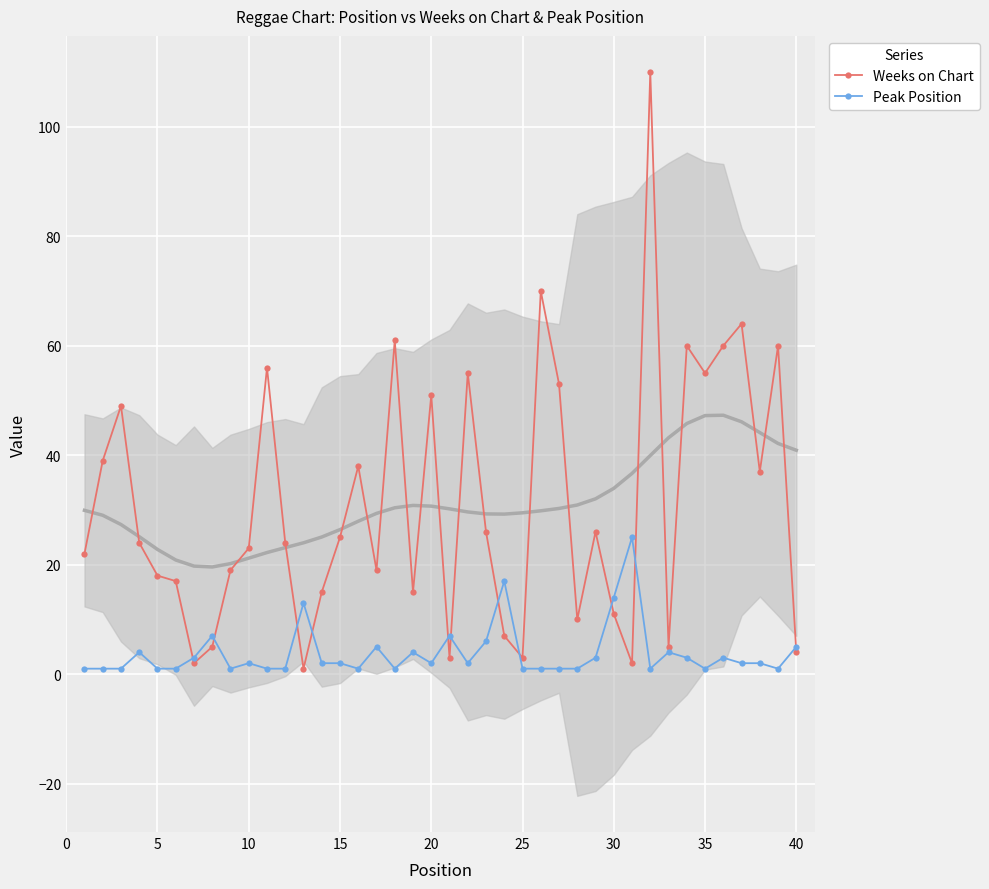

What is the average value of the Peak Position series?

4